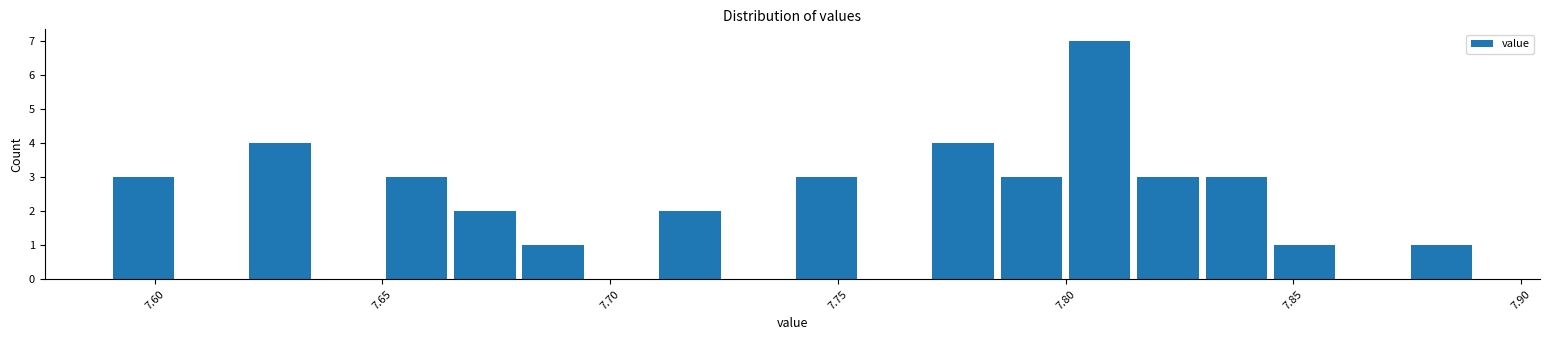

Read against the x-axis, roughly where is the centre of the tallest bar?

7.810